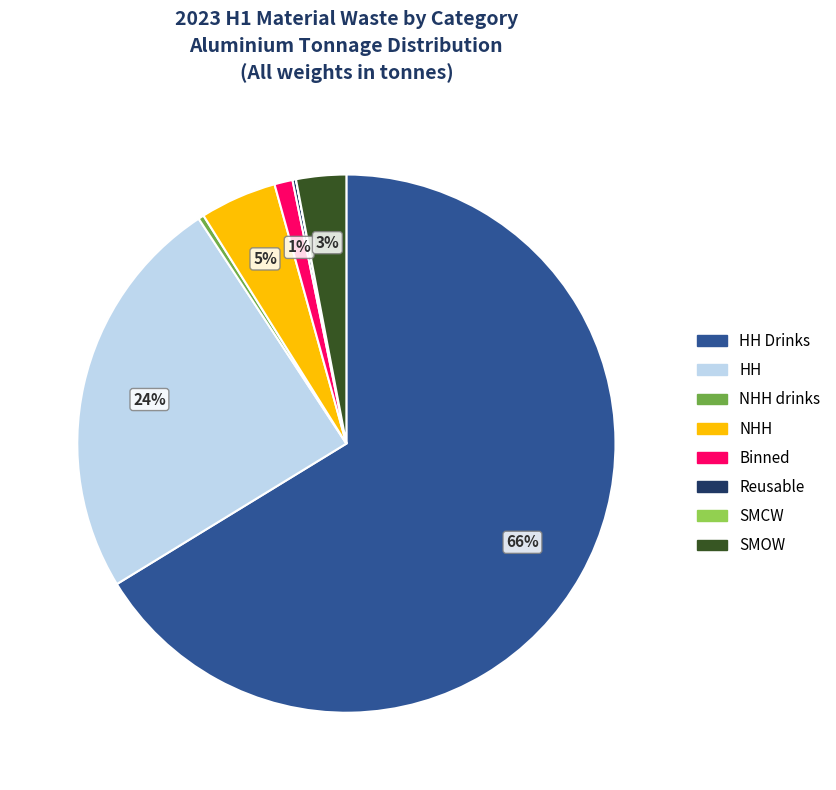

To the nearest percent, what is the average slice percentage?

12%